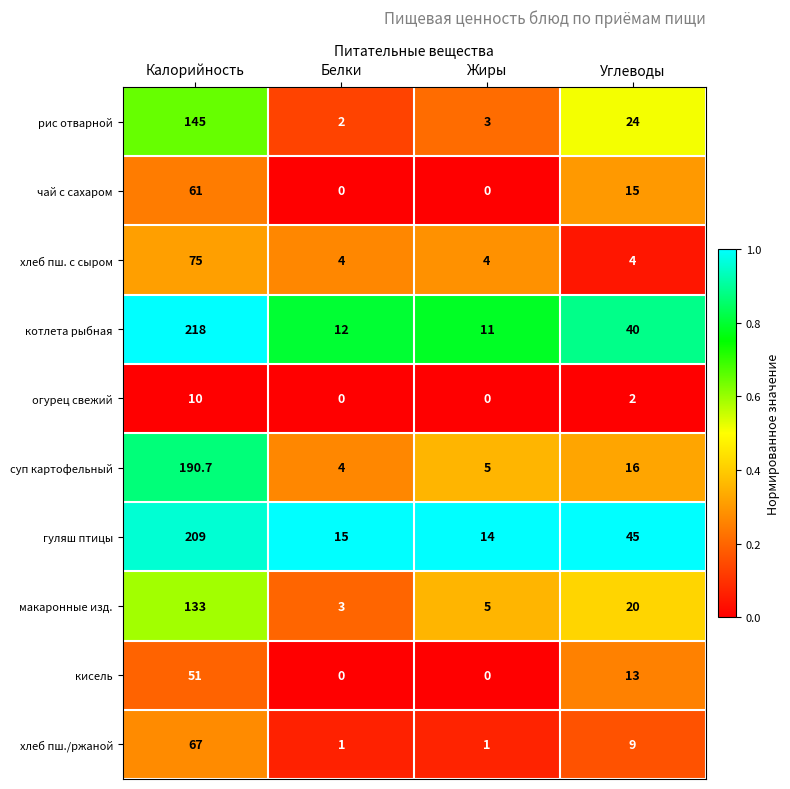

List the series in order of their peak value, lowest first.

огурец свежий, кисель, чай с сахаром, хлеб пш./ржаной, хлеб пш. с сыром, макаронные изд., рис отварной, суп картофельный, гуляш птицы, котлета рыбная